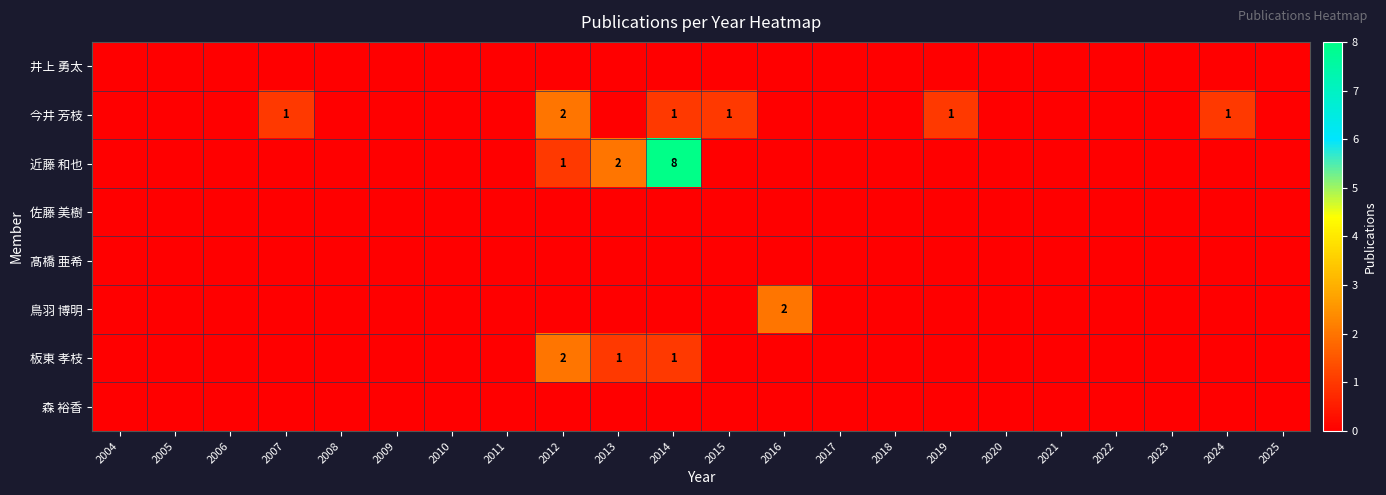

Which series has the largest range (max minus min)?

近藤 和也